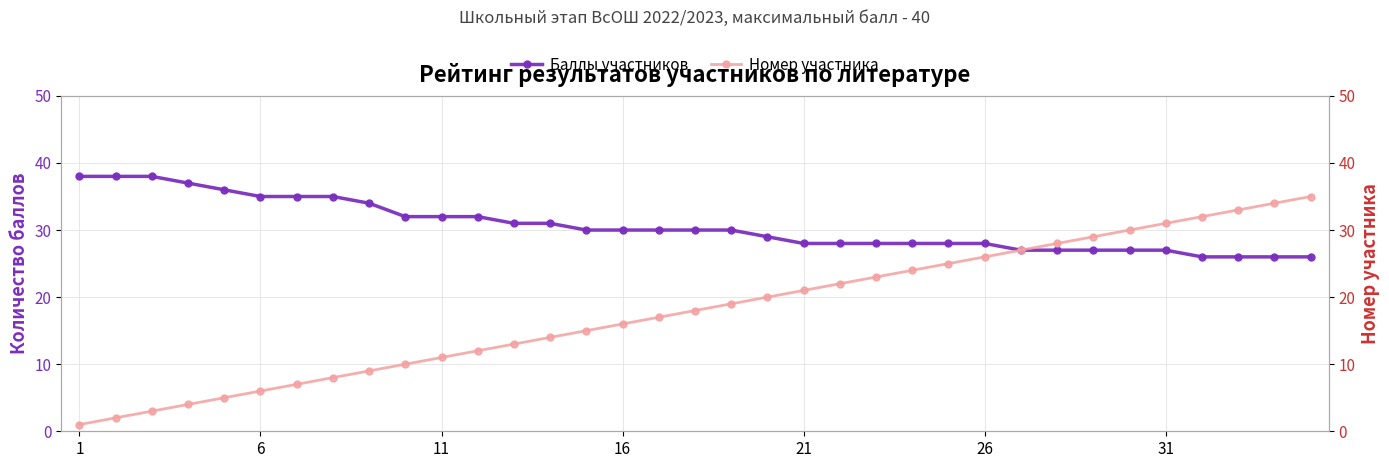

Which category has the lowest value across all series?

1